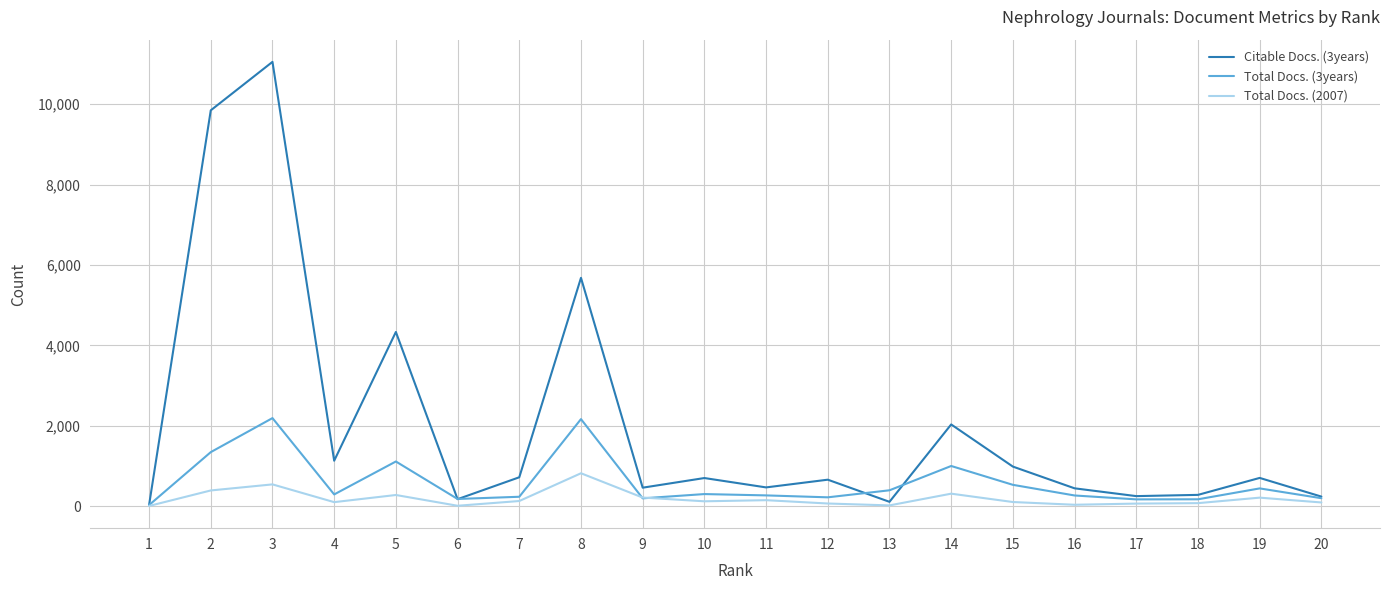

At 16, list the series in order from largest to smallest.

Citable Docs. (3years), Total Docs. (3years), Total Docs. (2007)